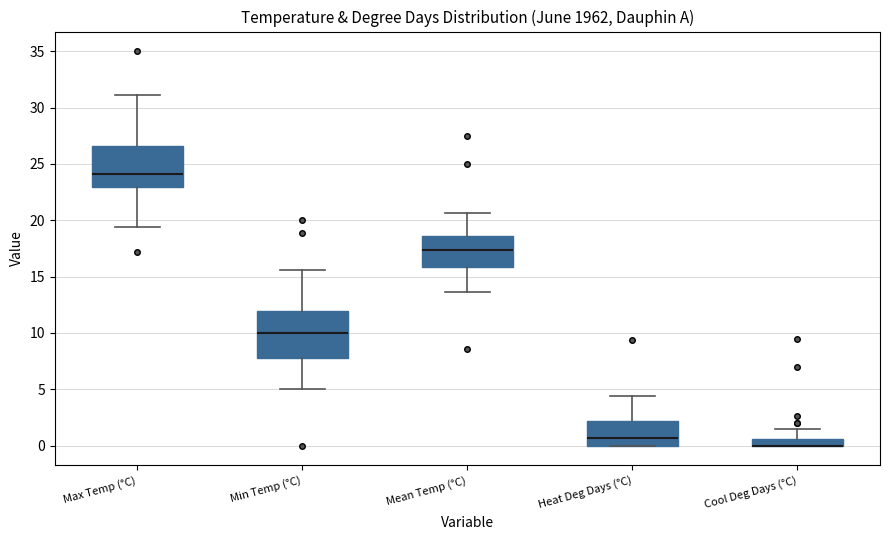

Where does the upper whisker of the box for Cool Deg Days (°C) end on the y-axis? The values are not printed on the chart, so give them approximately, as read against the axis.

1.5